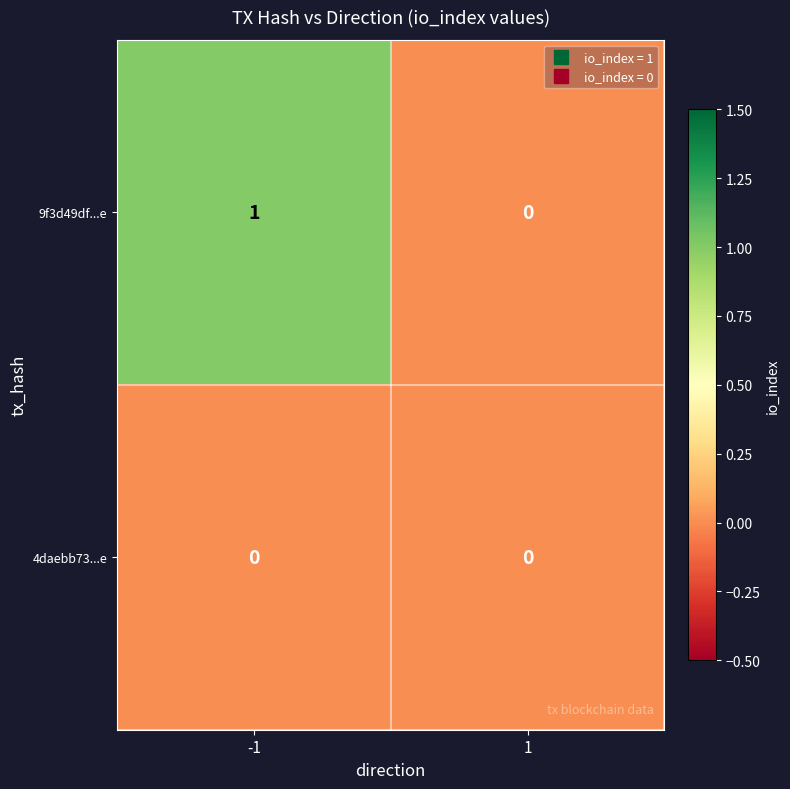

The value of 9f3d49df...e at -1 is 2. True or false?

False